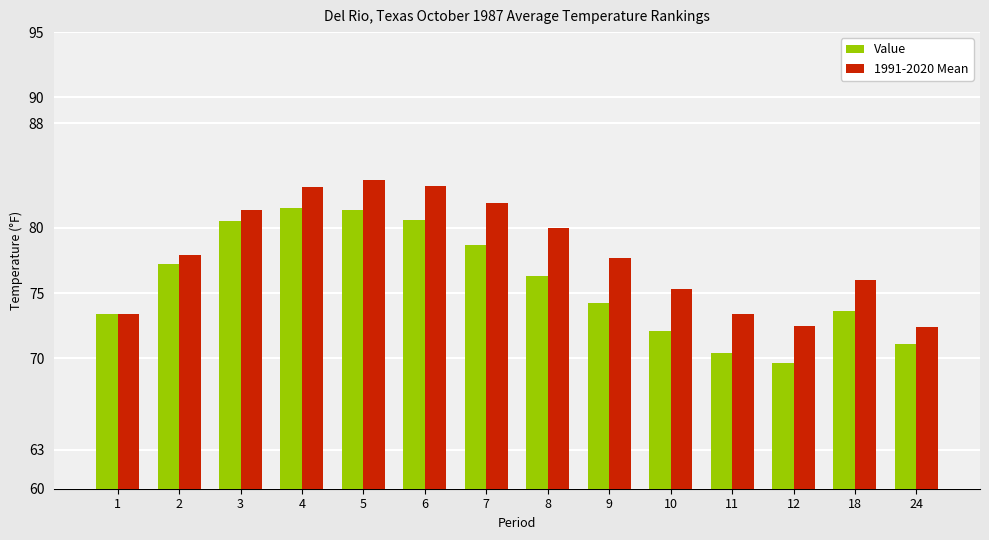

What is the value of the 1991-2020 Mean bar at the 5th from the left?

83.7